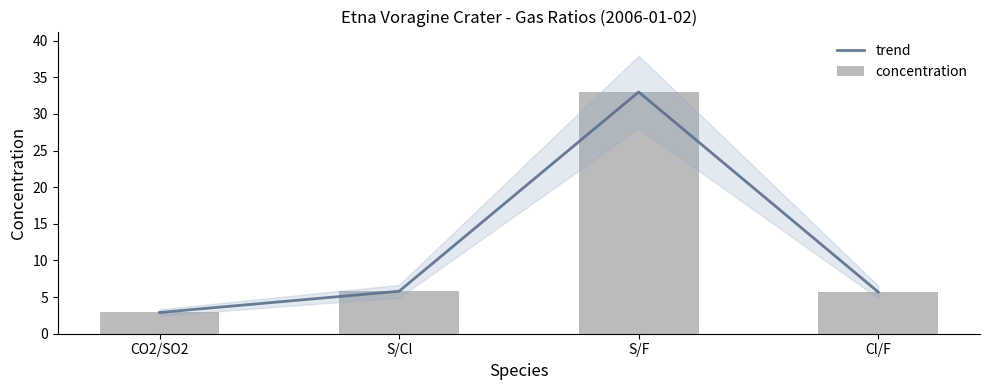

What is the greatest value displayed?

33.0